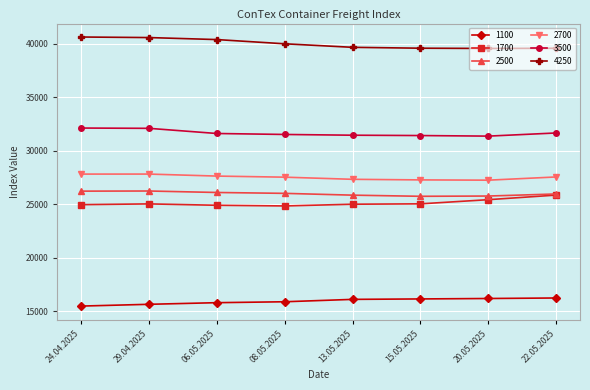

Does the chart display data point markers on the line(s)?

Yes